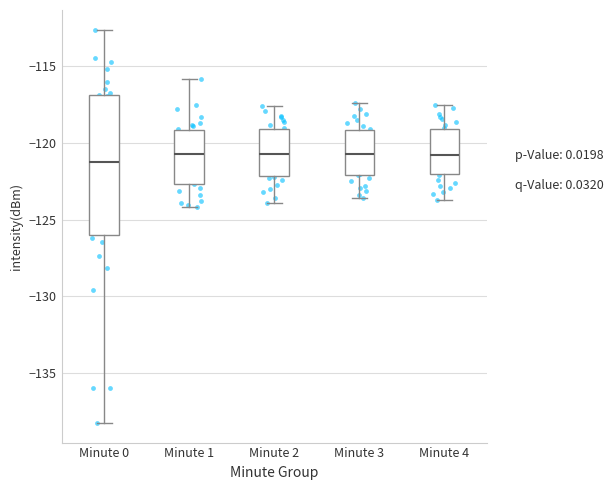

Comparing the boxes themselves (not the whiskers), which one is the tallest?

Minute 0